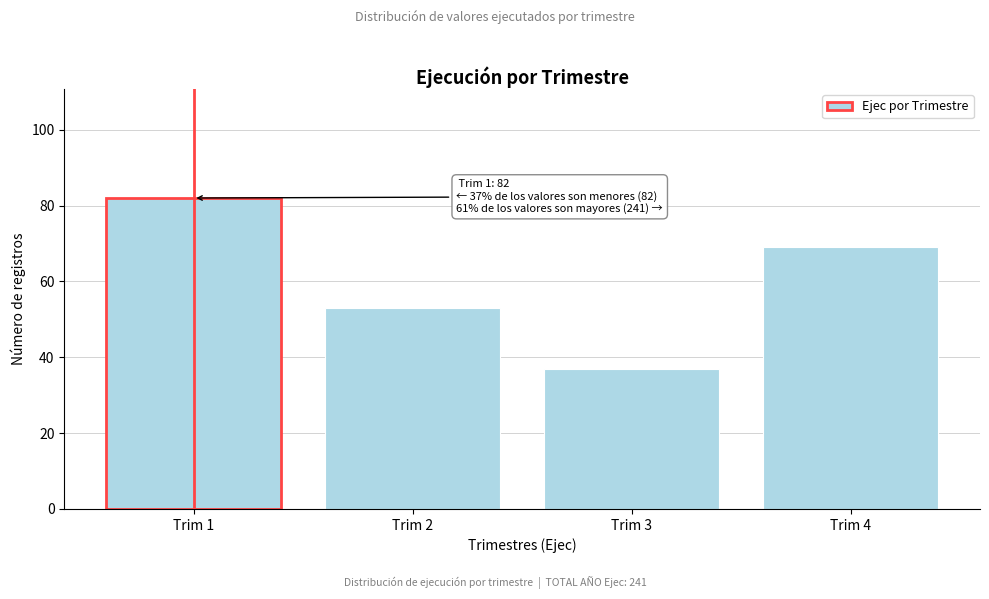

Reading left to right, list all the values displayed in this chart.

Trim 1=82	Trim 2=53	Trim 3=37	Trim 4=69